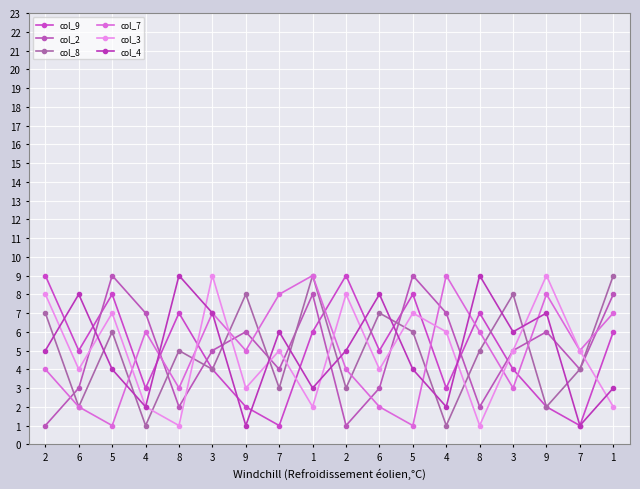

How many series are shown in this chart?

6